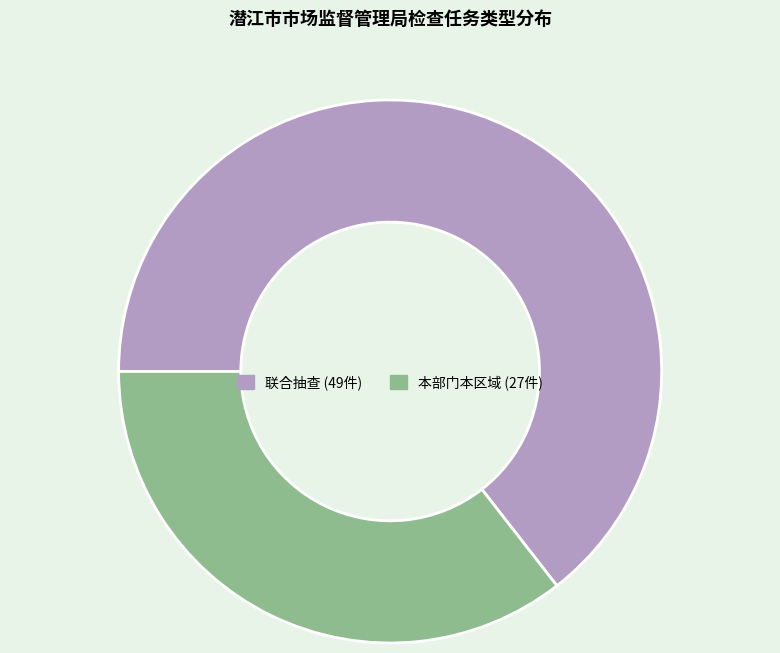

Do 本部门本区域 and 联合抽查 together represent more than half of the pie?

Yes